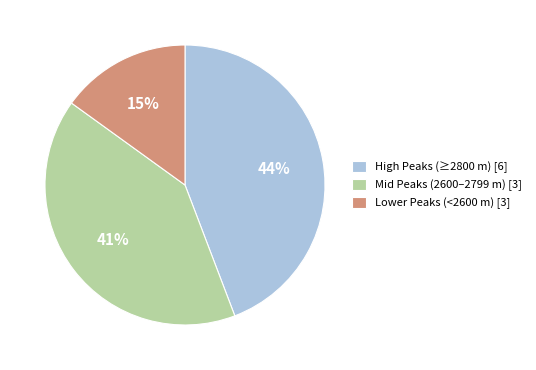

Count the number of slices in the pie.

3